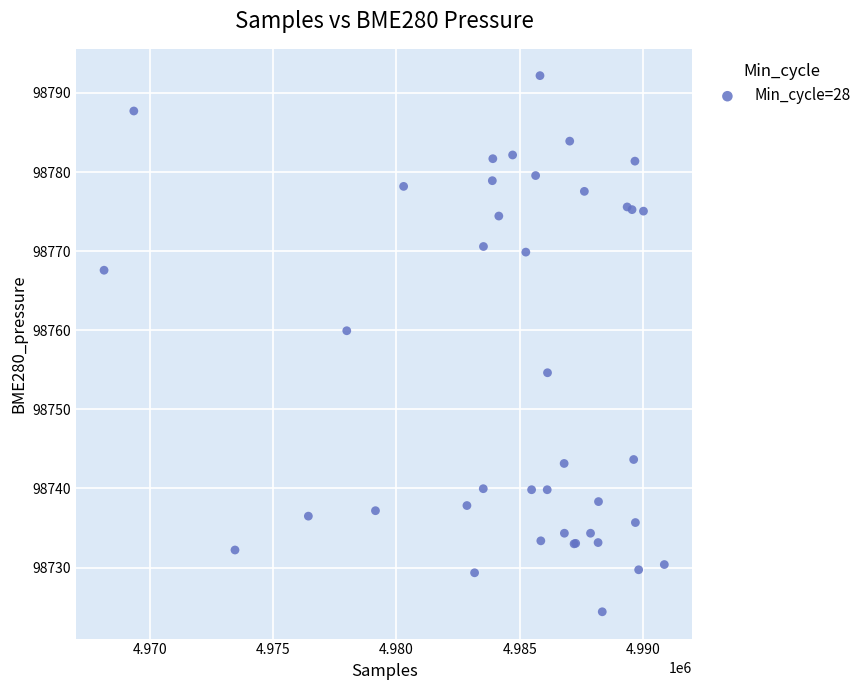

What Y value in the scatter plot is closest to 98758?

98759.9